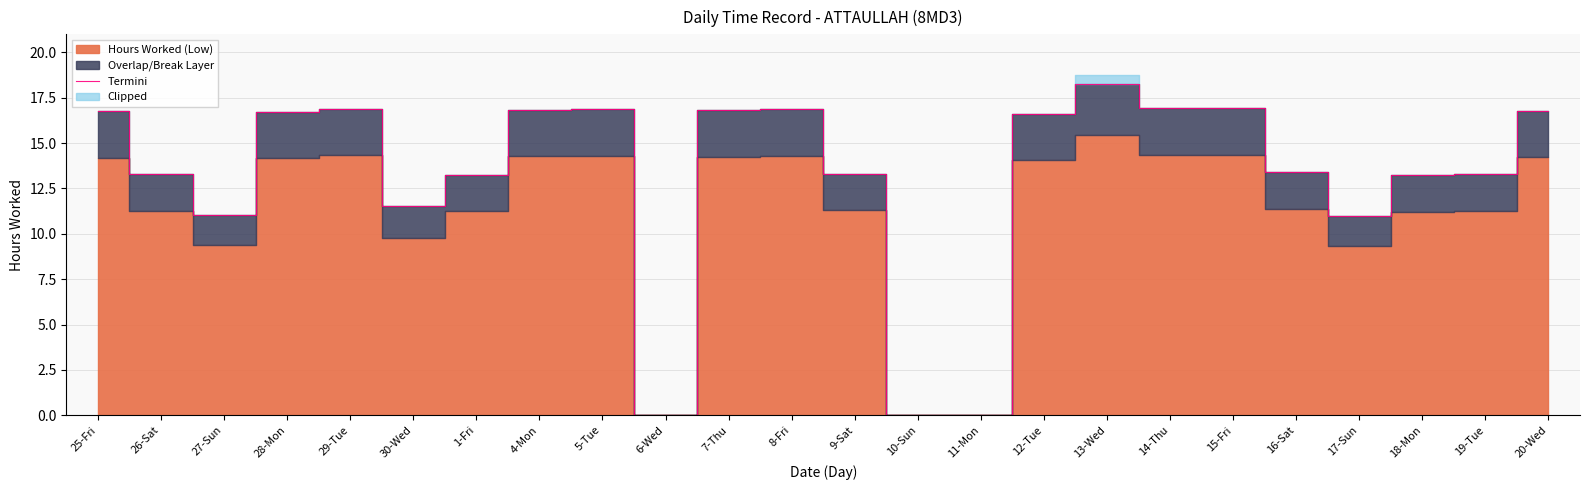

Reading left to right, what are all the values shown in this chart?

25-Fri=16.7	26-Sat=13.3	27-Sun=11.0	28-Mon=16.7	29-Tue=16.9	30-Wed=11.5	1-Fri=13.3	4-Mon=16.8	5-Tue=16.9	6-Wed=0.0	7-Thu=16.8	8-Fri=16.9	9-Sat=13.3	10-Sun=0.0	11-Mon=0.0	12-Tue=16.6	13-Wed=18.3	14-Thu=16.9	15-Fri=16.9	16-Sat=13.4	17-Sun=11.0	18-Mon=13.2	19-Tue=13.3	20-Wed=16.8